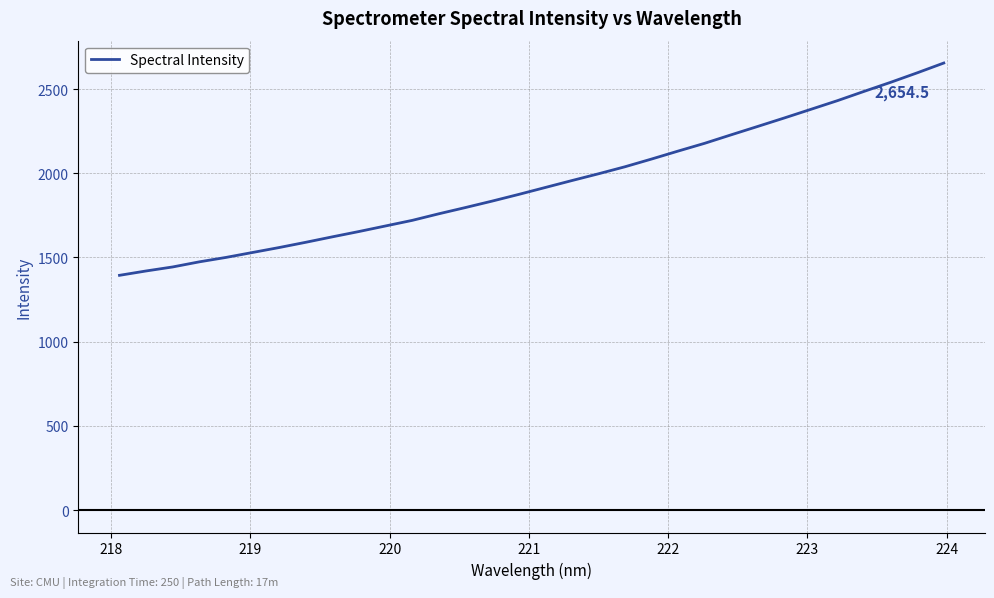

What is the smallest value displayed?

1394.1